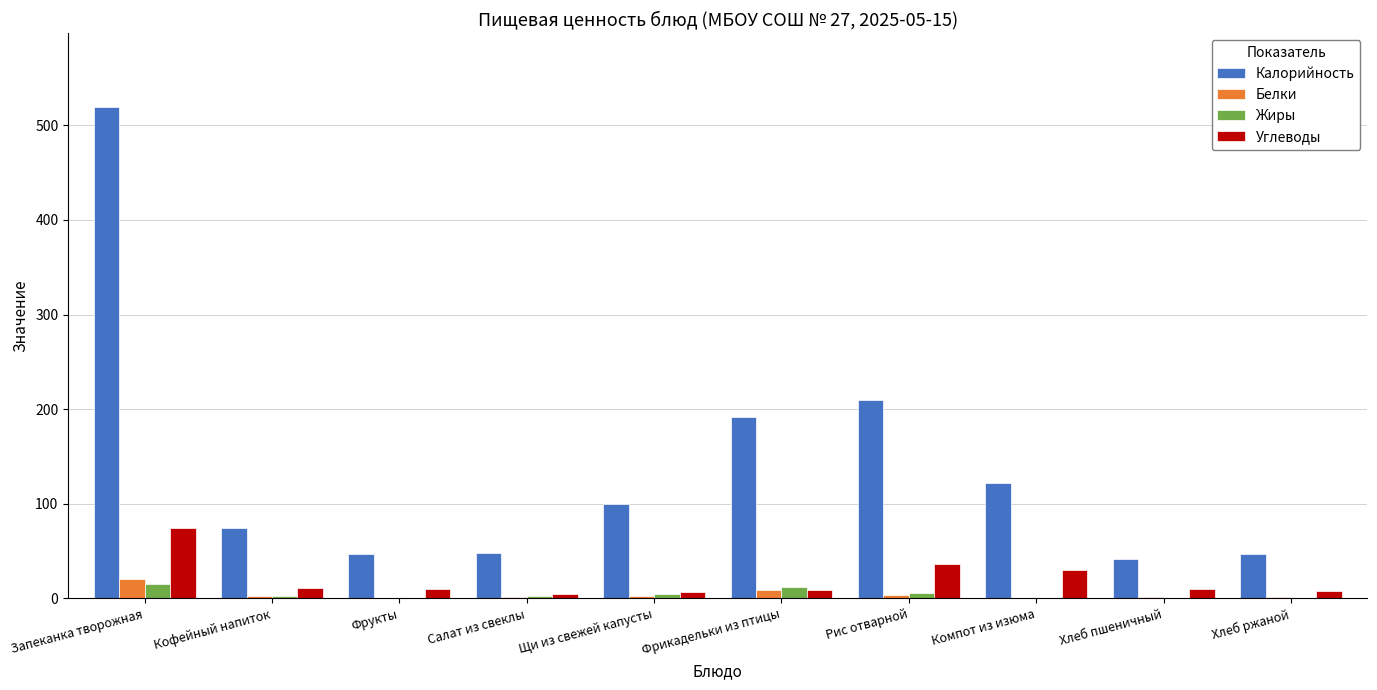

What is the sum of the Углеводы values at Фрикадельки из птицы and Запеканка творожная?

83.6